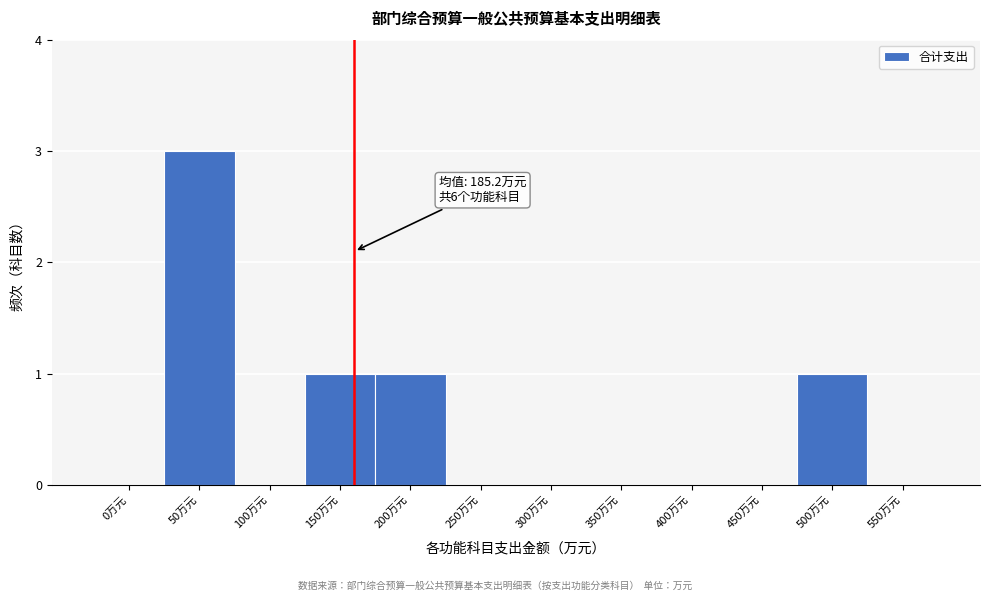

Reading left to right, list all the values displayed in this chart.

0万元=0	50万元=3	100万元=0	150万元=1	200万元=1	250万元=0	300万元=0	350万元=0	400万元=0	450万元=0	500万元=1	550万元=0